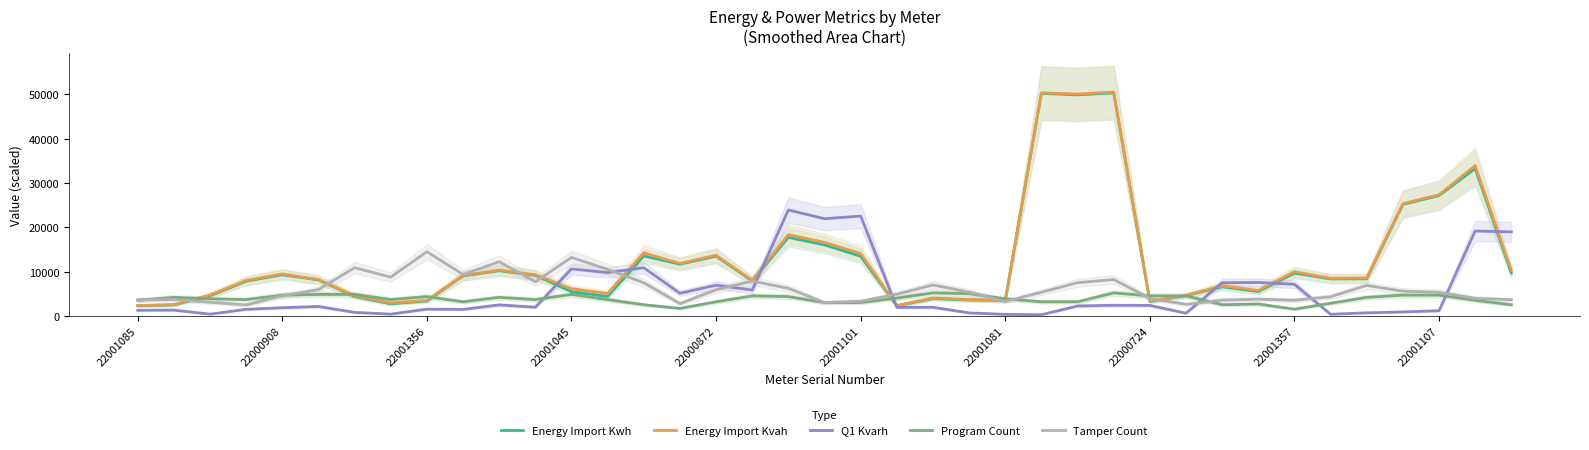

The Tamper Count series shows 4305.7 at 33. True or false?

True